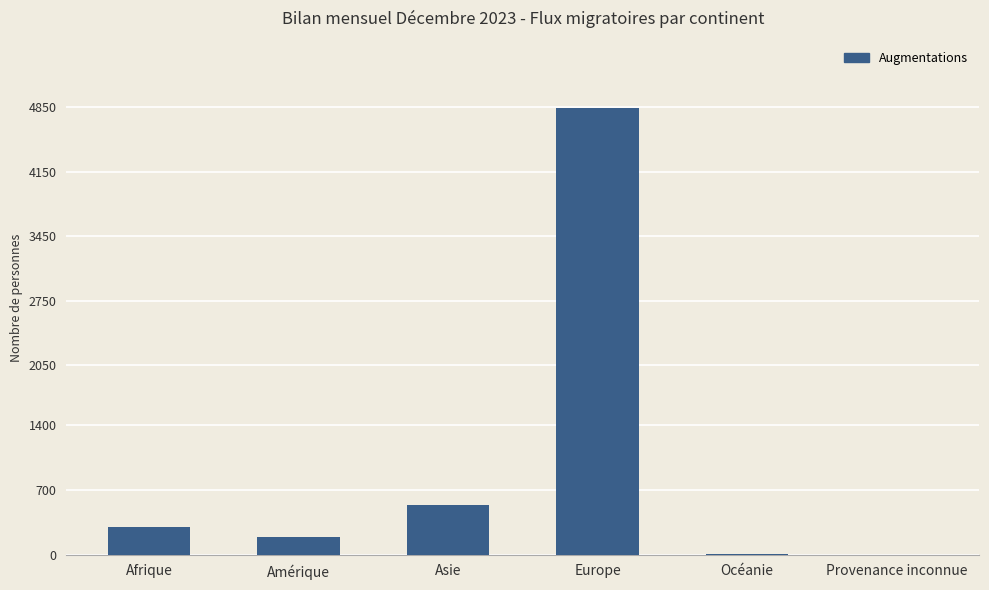

Between Provenance inconnue and Amérique, which is larger?

Amérique